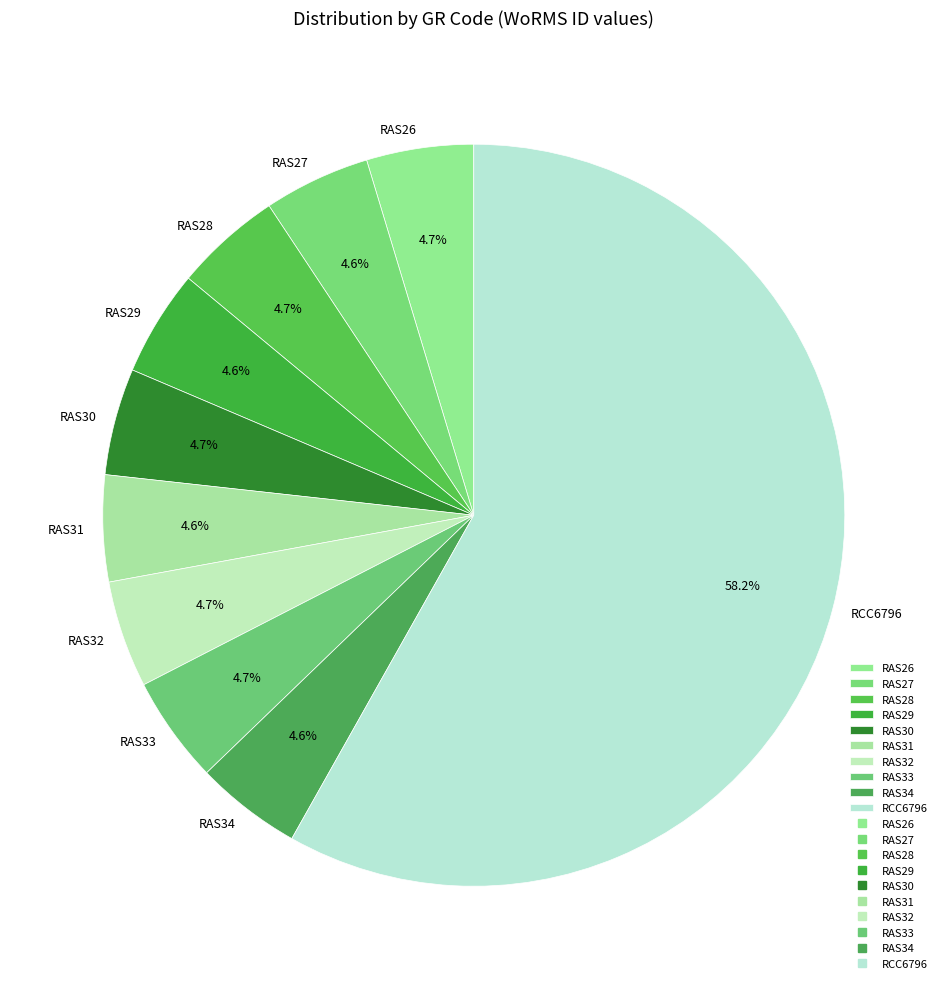

Do RAS32 and RAS28 together represent more than half of the pie?

No